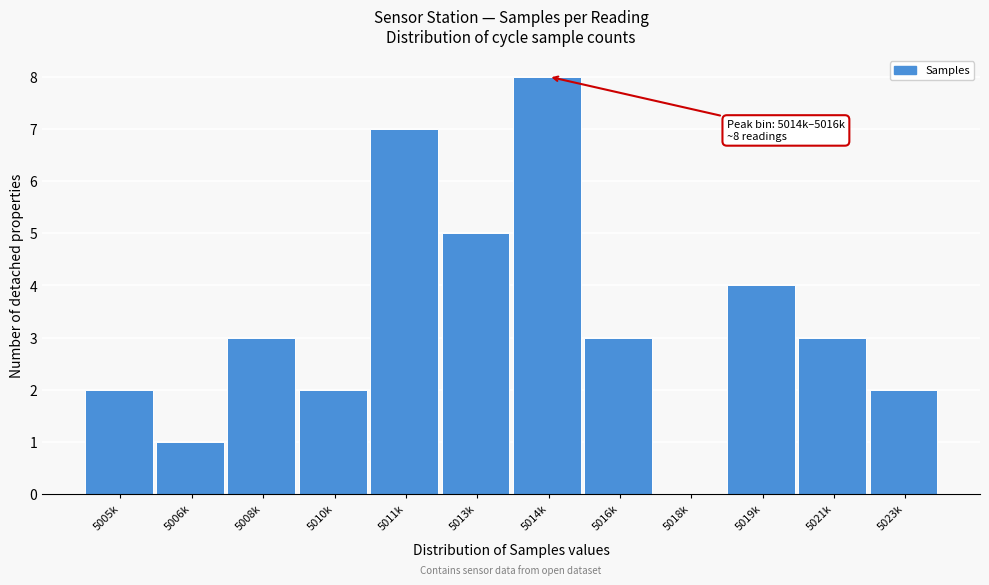

Reading right to left, extract all data points from this chart.

5023k=2	5021k=3	5019k=4	5018k=0	5016k=3	5014k=8	5013k=5	5011k=7	5010k=2	5008k=3	5006k=1	5005k=2